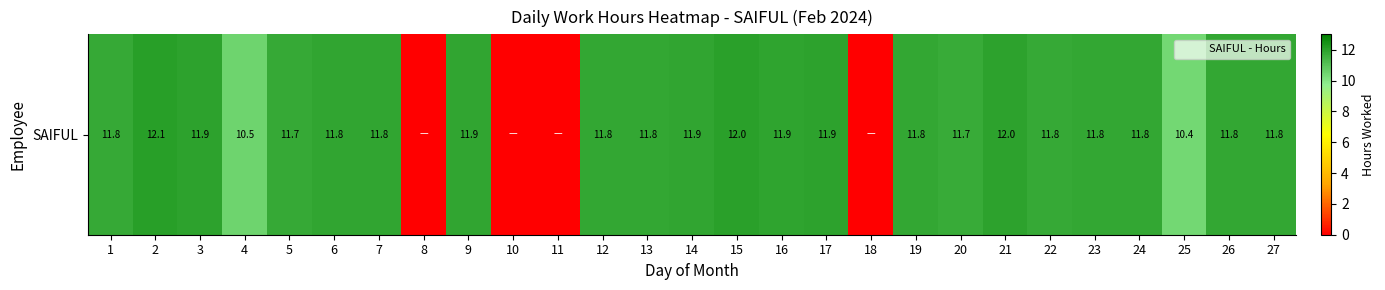

What is the change in value from 8 to 17?

+11.9